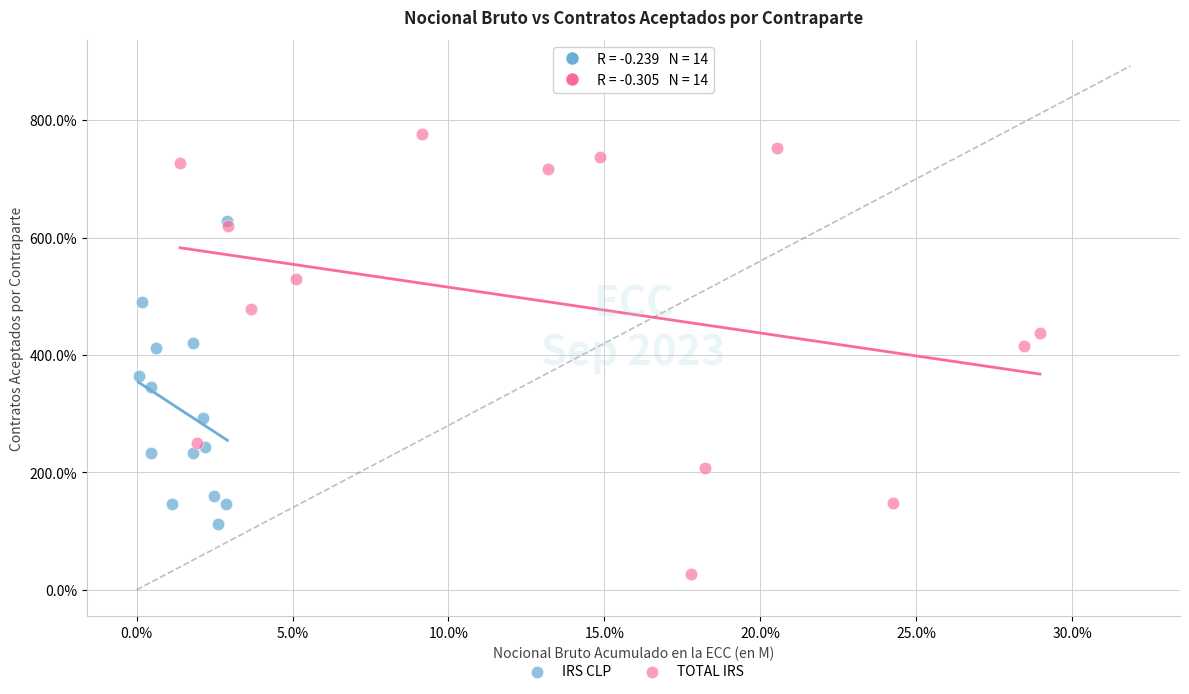

What are all the series names shown in the legend?

IRS CLP, TOTAL IRS